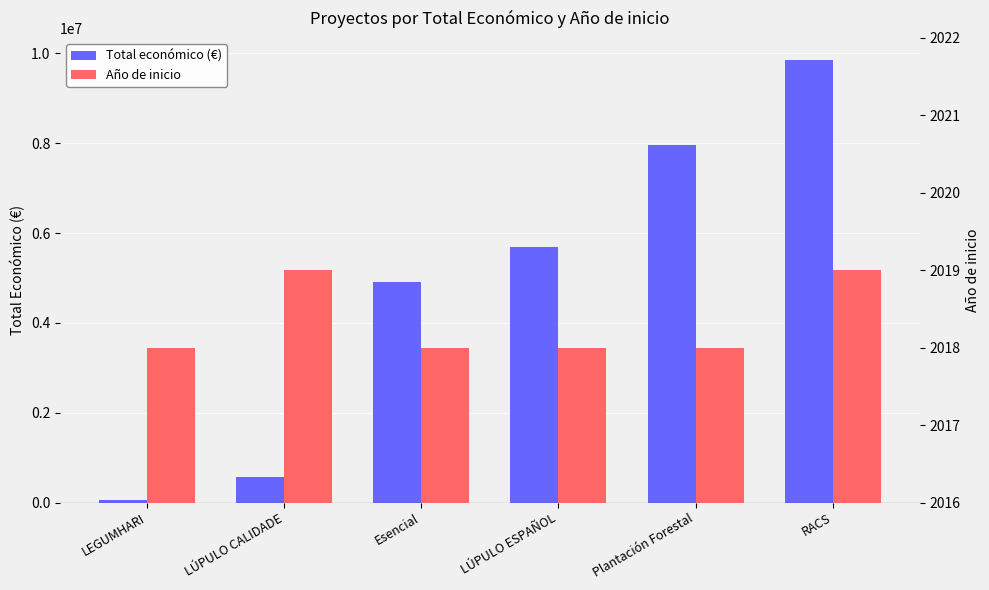

How many bars are there in total?

12